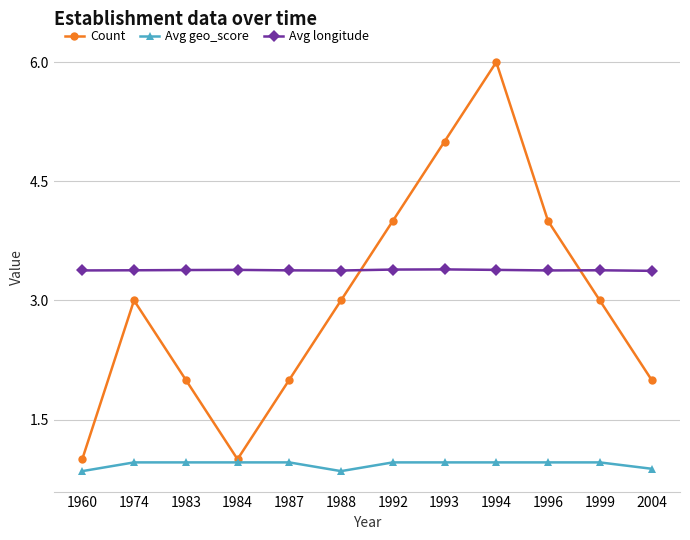

Is the value of Avg geo_score at 1999 greater than the value of Count at 1992?

No